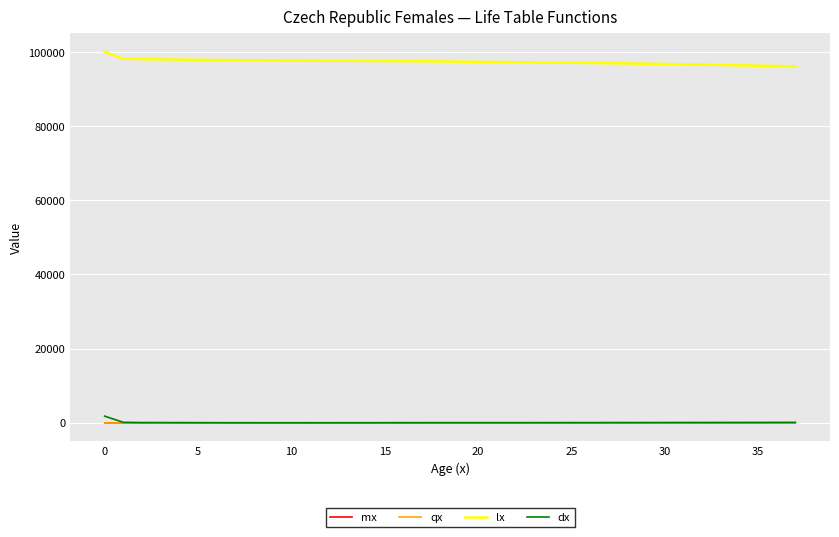

True or false: lx and qx intersect in this chart.

False